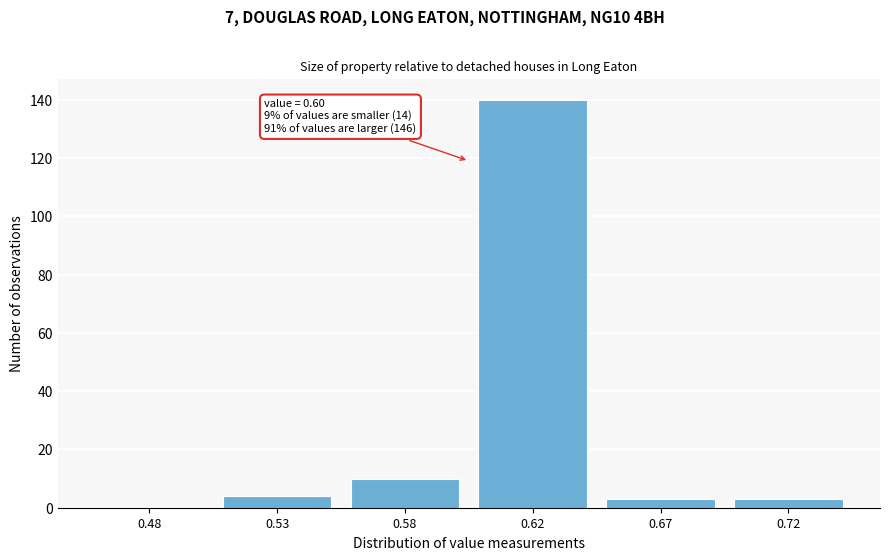

Reading left to right, what are all the values shown in this chart?

0.48=0	0.53=4	0.58=10	0.62=140	0.67=3	0.72=3